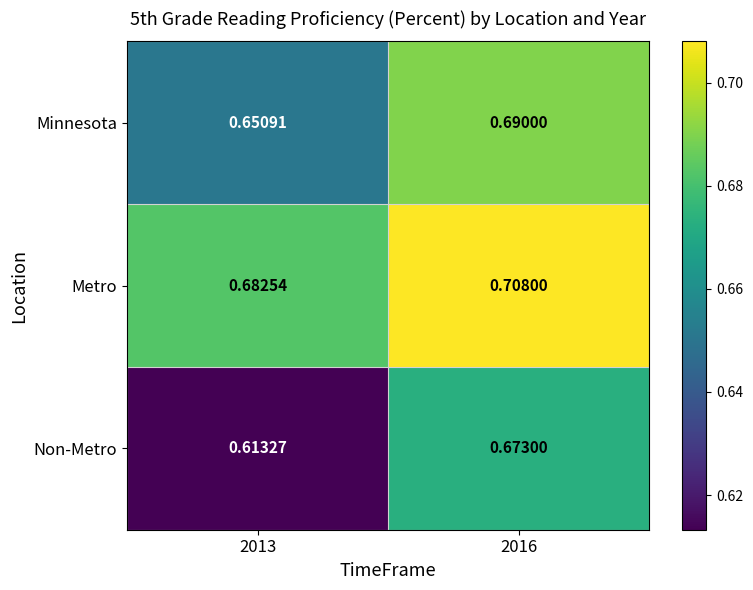

List the series in order of their peak value, lowest first.

Non-Metro, Minnesota, Metro